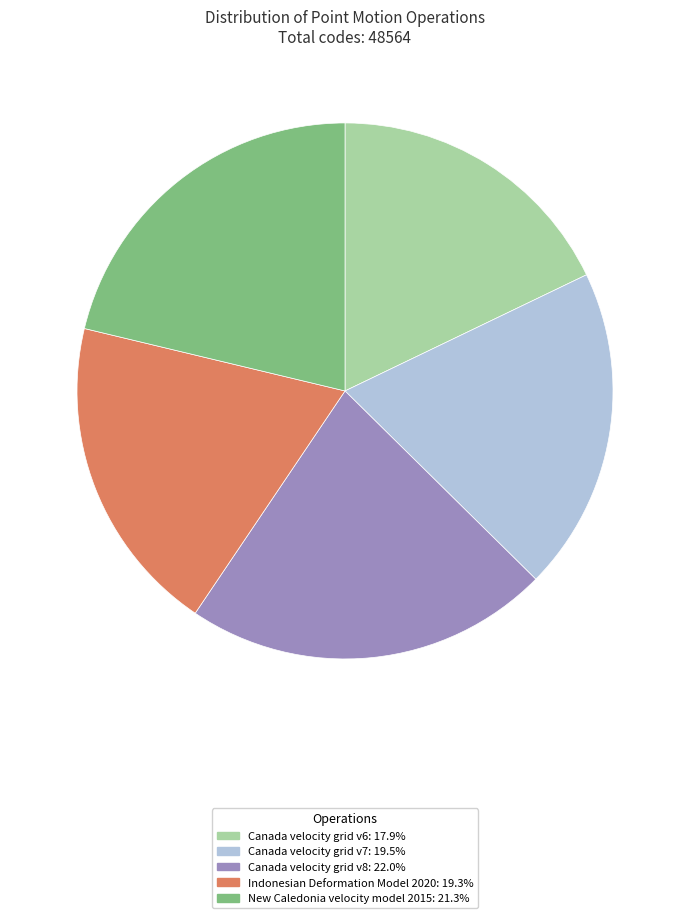

Approximately how many times larger is the value at Indonesian Deformation Model 2020: 19.3% compared to Canada velocity grid v8: 22.0%?

0.9